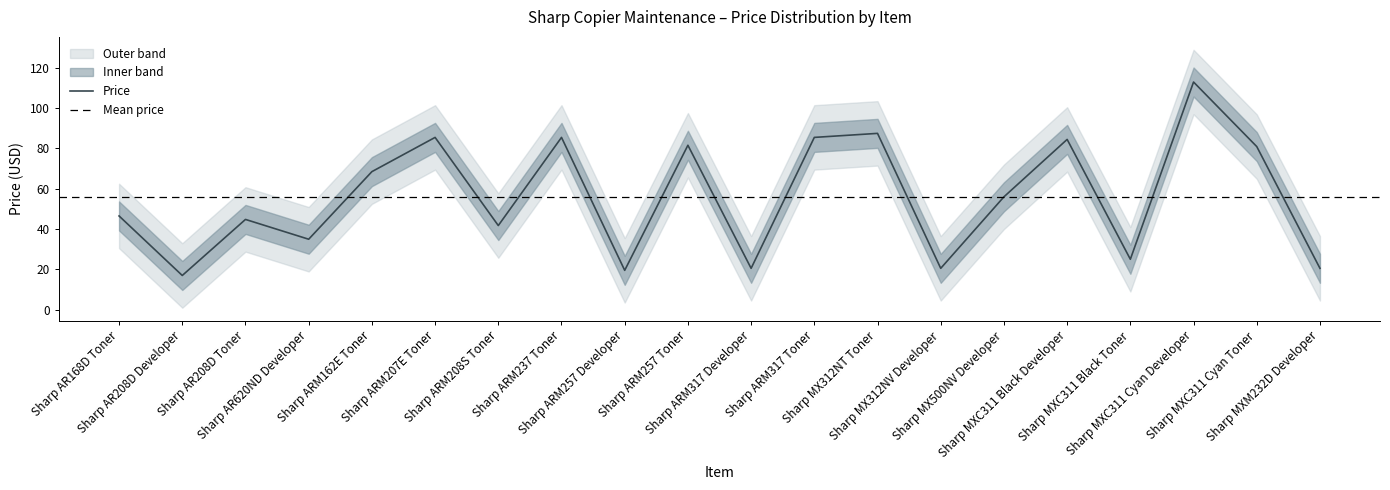

What is the value of the Lower point at the 17th from the left?

9.0